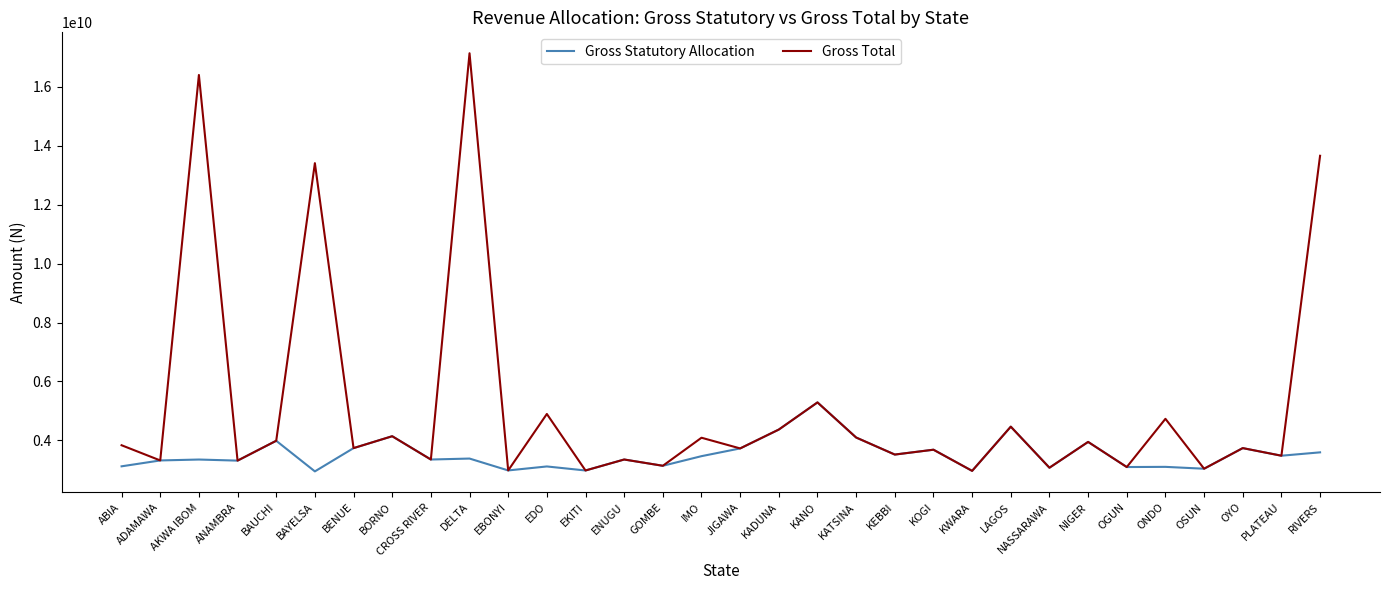

At IMO, list the series in order from largest to smallest.

Gross Total, Gross Statutory Allocation